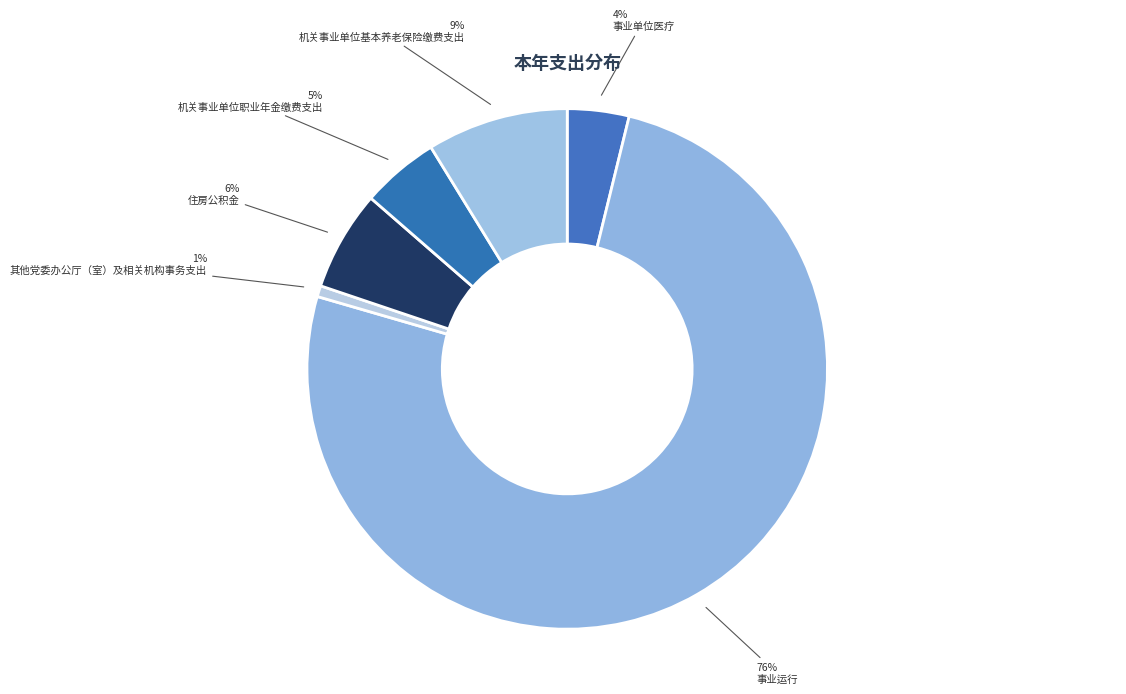

Count the number of slices in the pie.

6